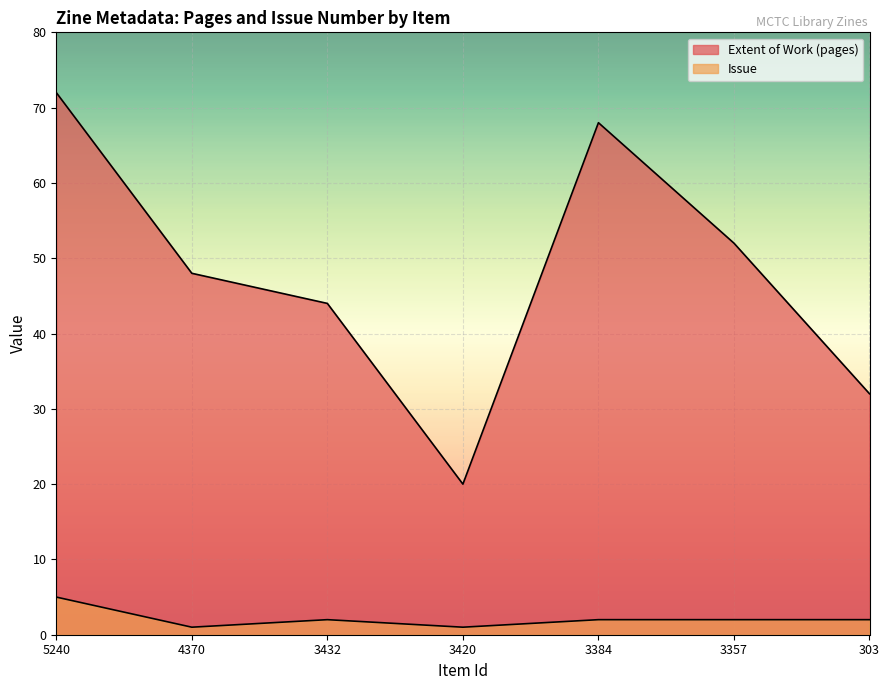

True or false: Issue has more than 1 interior local peaks.

False